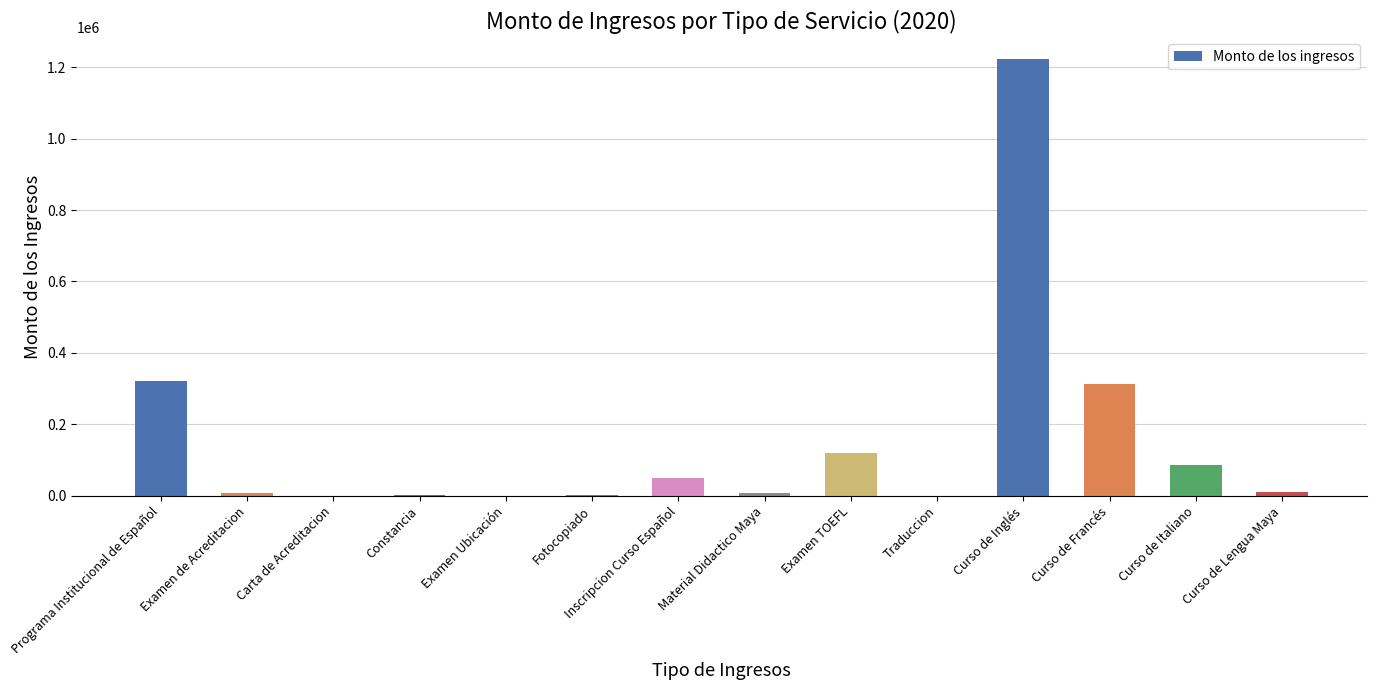

Which has a higher value, Curso de Inglés or Inscripcion Curso Español?

Curso de Inglés